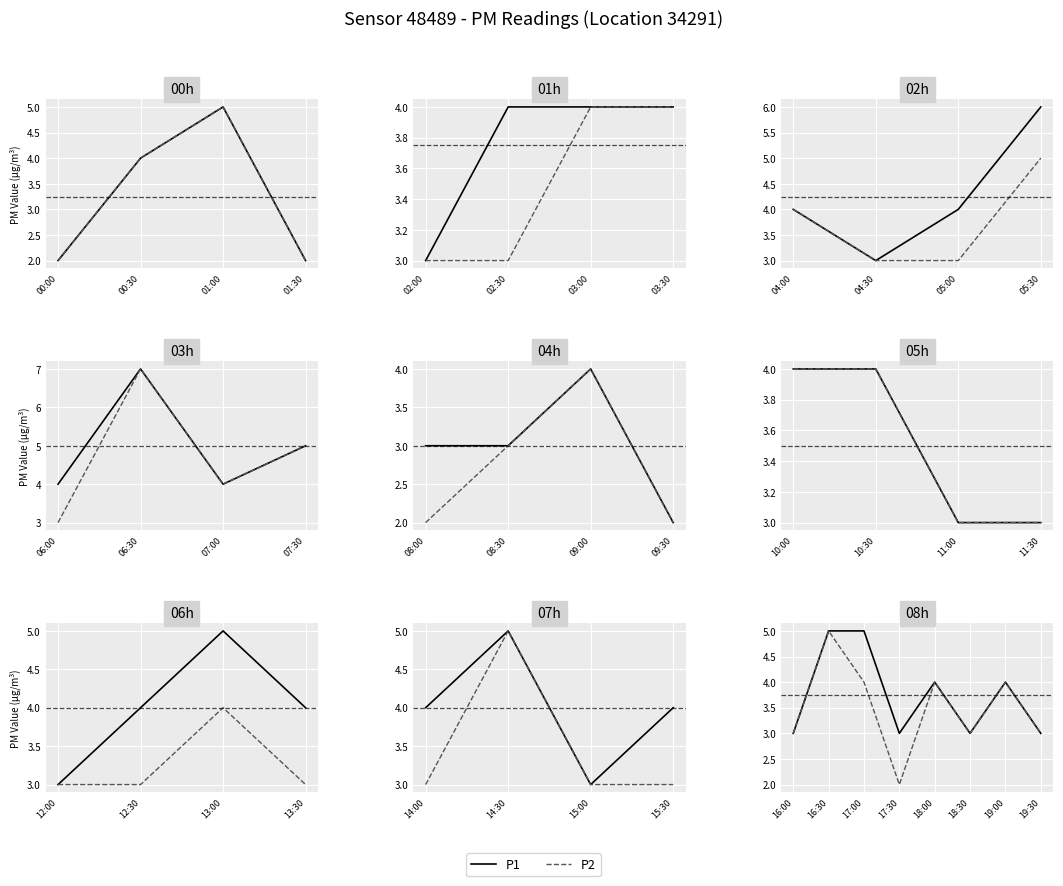

Between 18:30 and 16:30, which is larger?

16:30